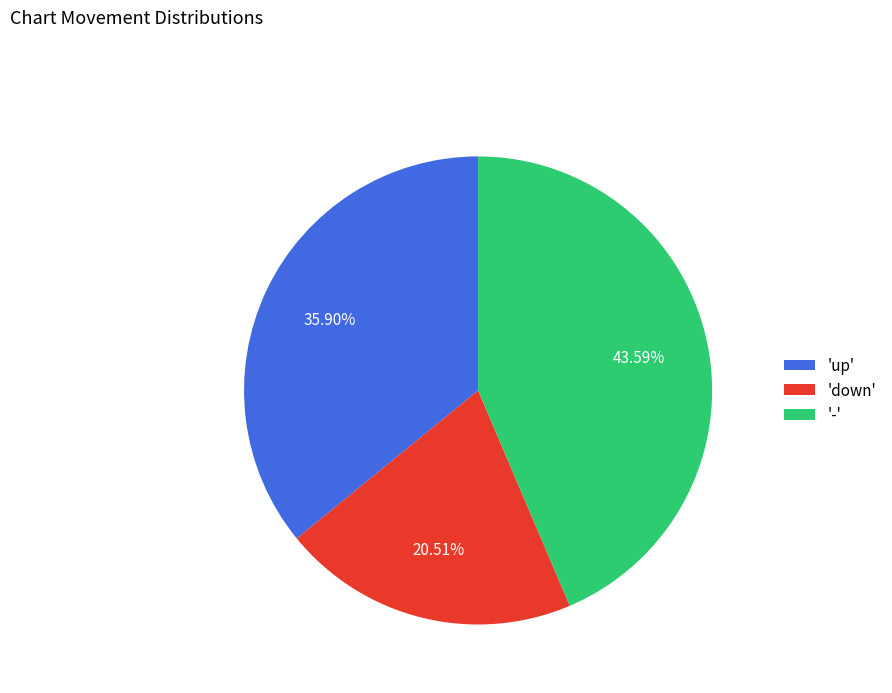

Rank the categories by value from highest to lowest.

'-', 'up', 'down'